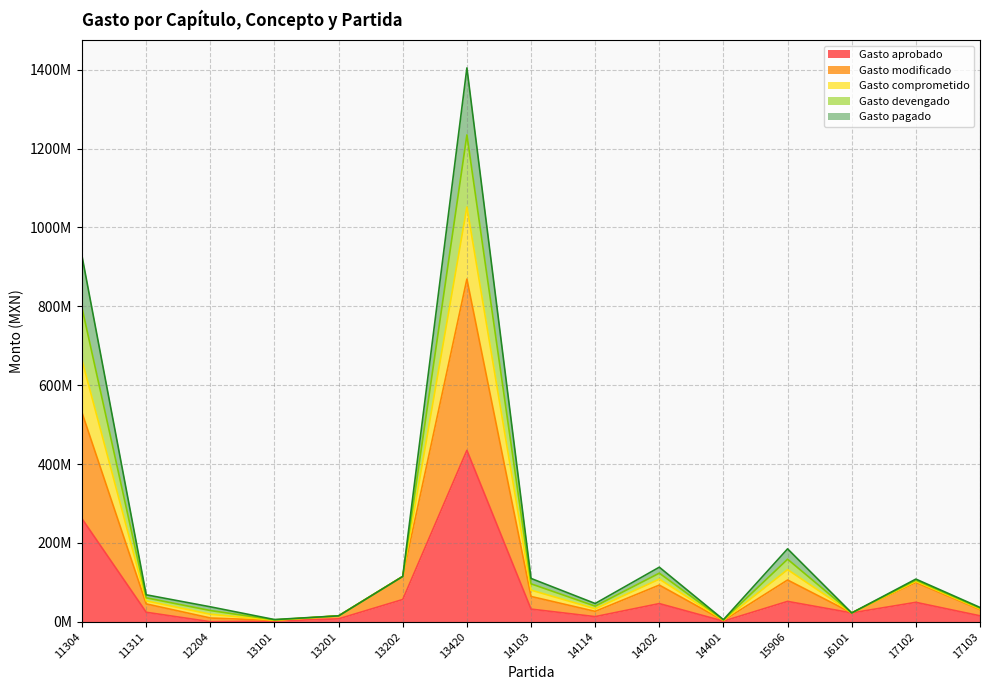

How many values in the Gasto pagado series are below 52913264?

7